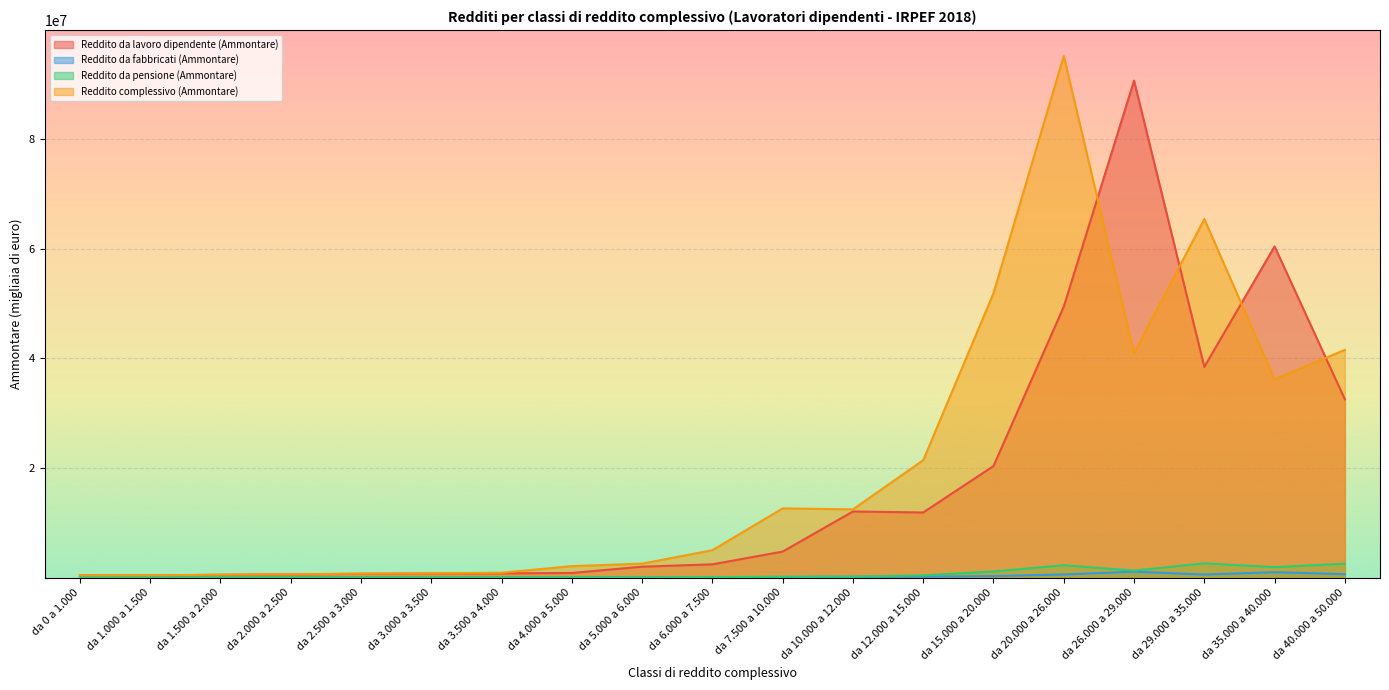

Rank the categories by Reddito complessivo (Ammontare) value from lowest to highest.

da 0 a 1.000, da 1.000 a 1.500, da 1.500 a 2.000, da 2.000 a 2.500, da 2.500 a 3.000, da 3.000 a 3.500, da 3.500 a 4.000, da 4.000 a 5.000, da 5.000 a 6.000, da 6.000 a 7.500, da 10.000 a 12.000, da 7.500 a 10.000, da 12.000 a 15.000, da 35.000 a 40.000, da 26.000 a 29.000, da 40.000 a 50.000, da 15.000 a 20.000, da 29.000 a 35.000, da 20.000 a 26.000